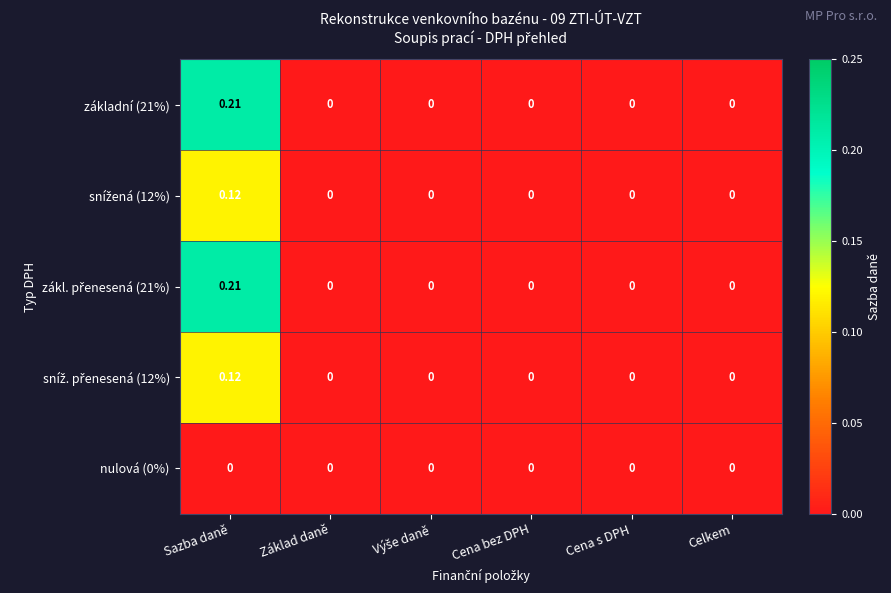

At which category does the chart reach its peak across all series?

Sazba daně